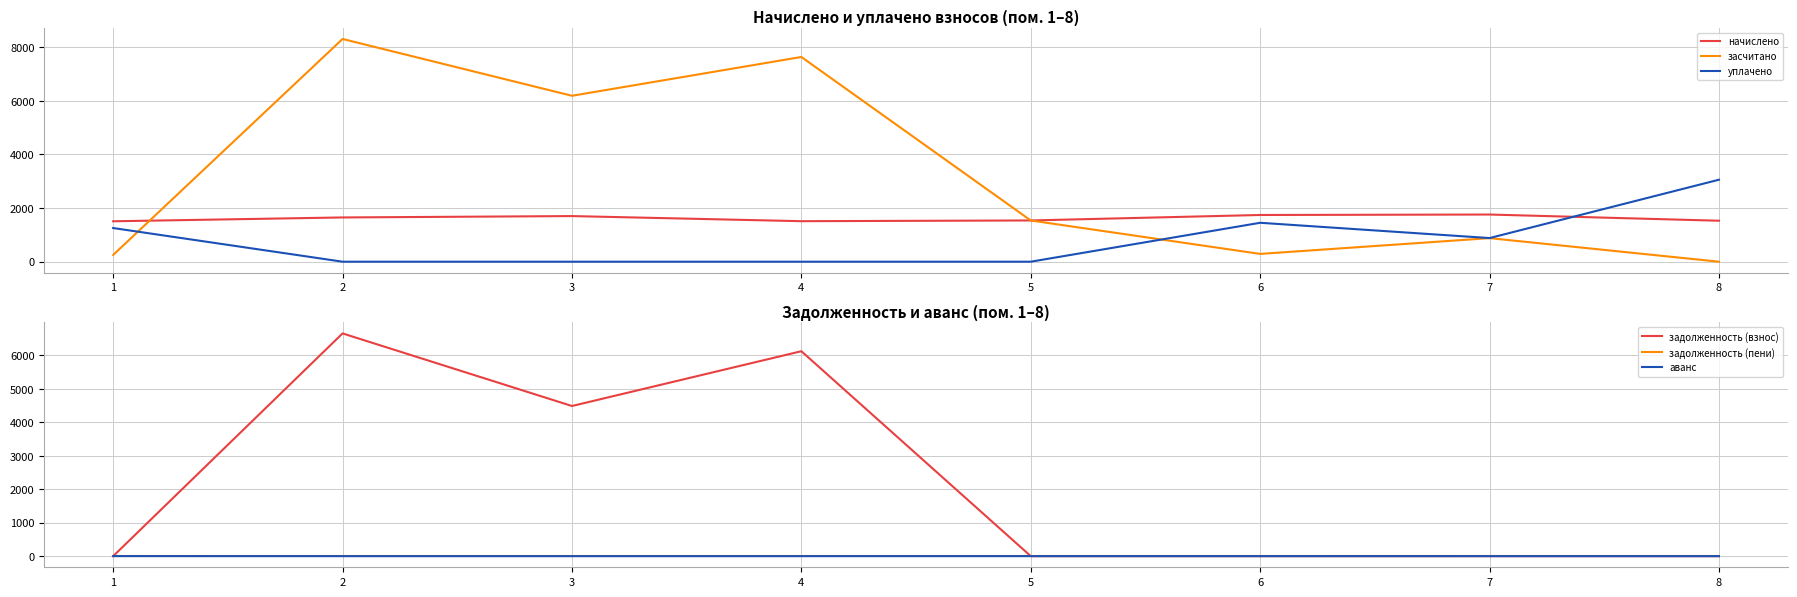

Which series changed the most between 2 and 8?

засчитано